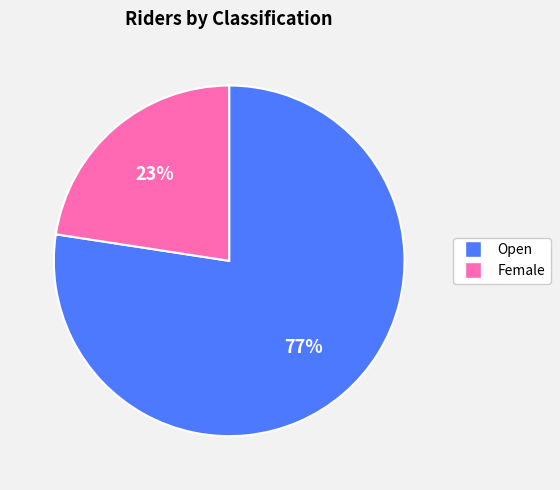

What is the smallest slice in the pie chart?

Female